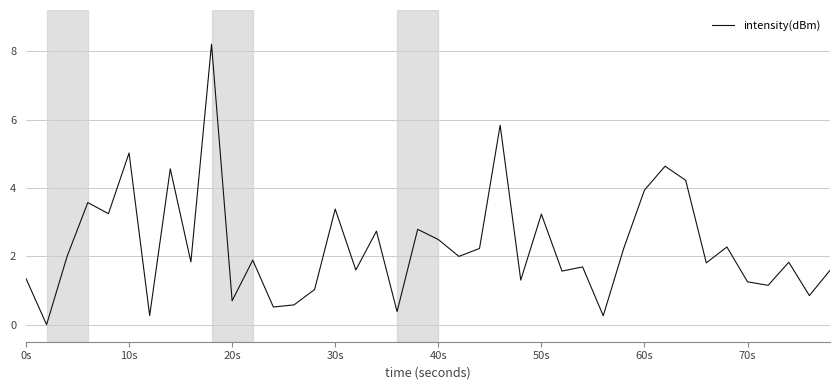

What is the greatest value displayed?

8.2